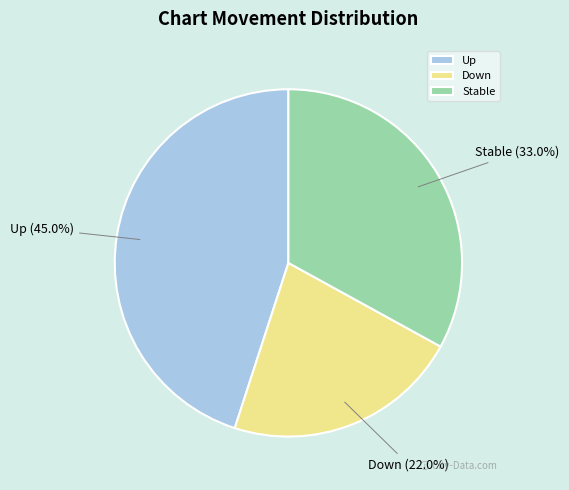

Rank the categories by value from lowest to highest.

Down, Stable, Up